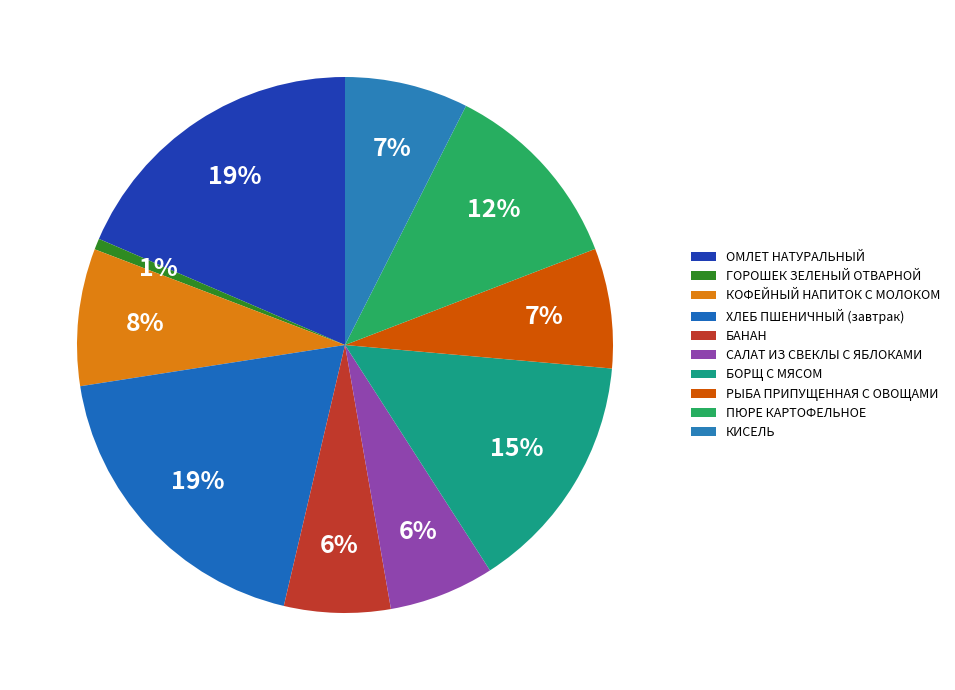

How many slices are in this pie chart?

10